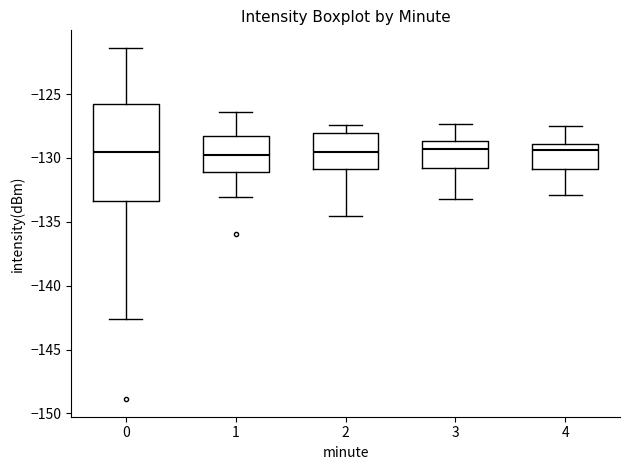

Where does the median line of the box at x = 0 sit on the y-axis? The values are not printed on the chart, so give them approximately, as read against the axis.

-129.5